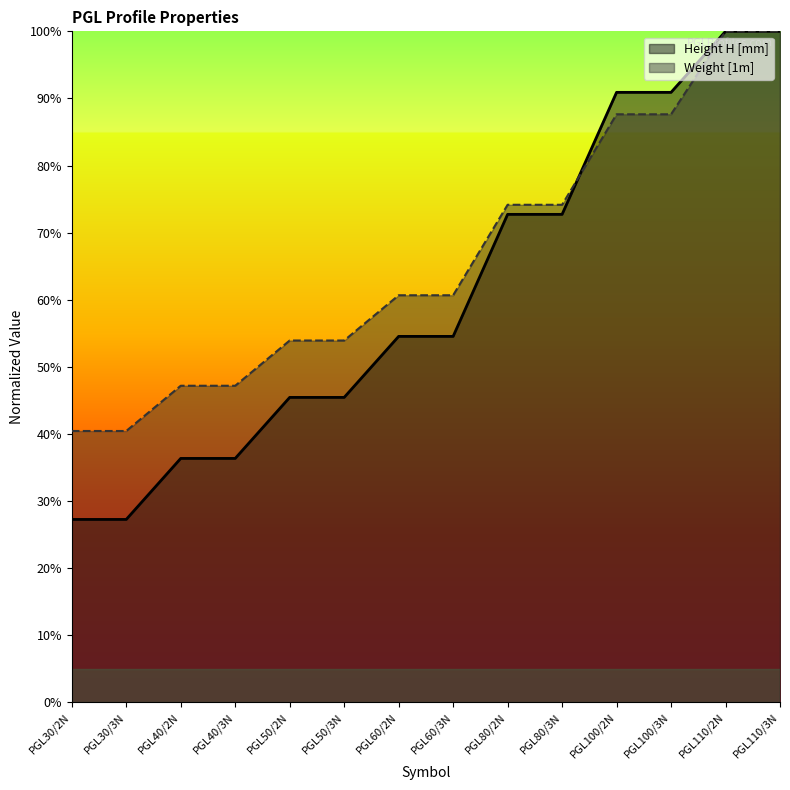

Which has a higher value, PGL50/3N or PGL80/2N?

PGL80/2N